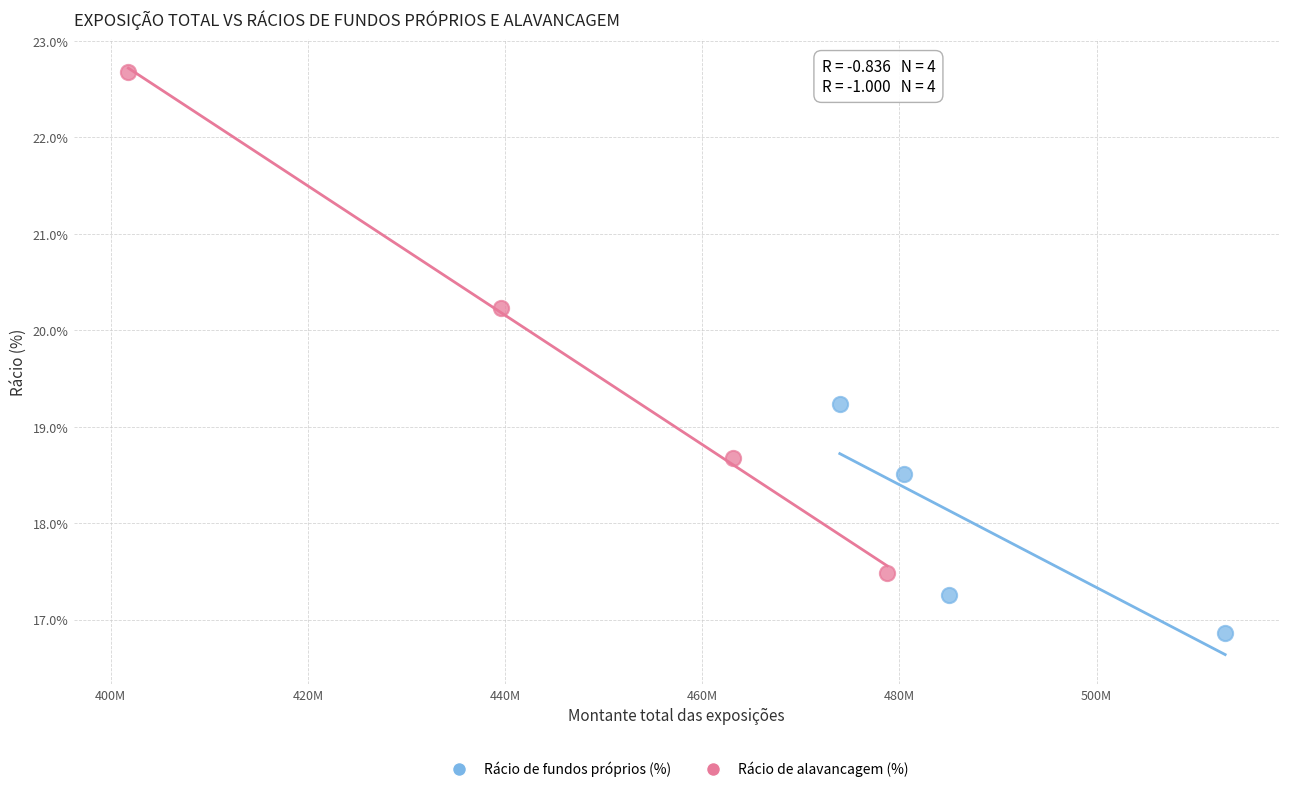

What are all the series names shown in the legend?

Rácio de fundos próprios (%), Rácio de alavancagem (%)